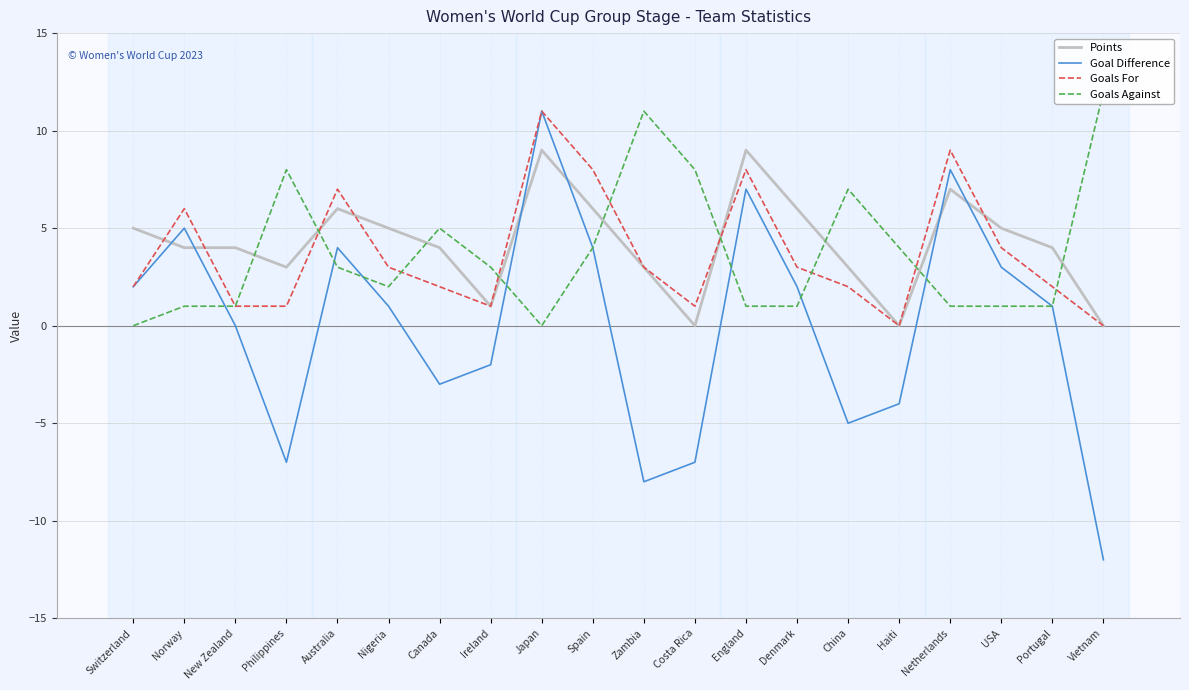

How many data points does each series have?

20